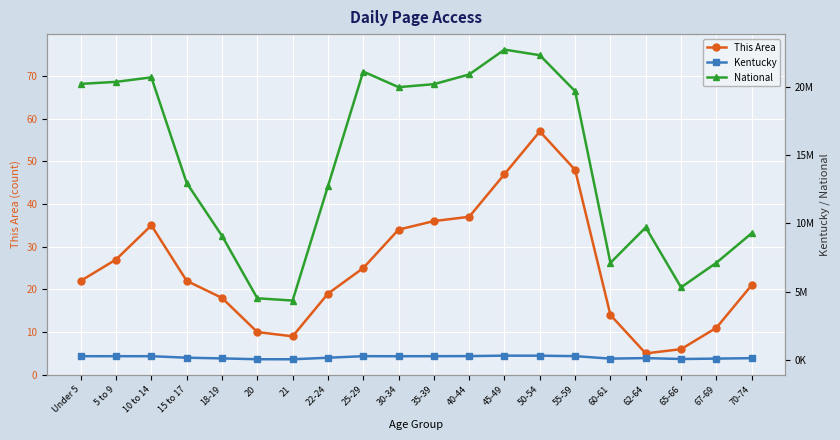

What is the average value of the Kentucky series?

204323